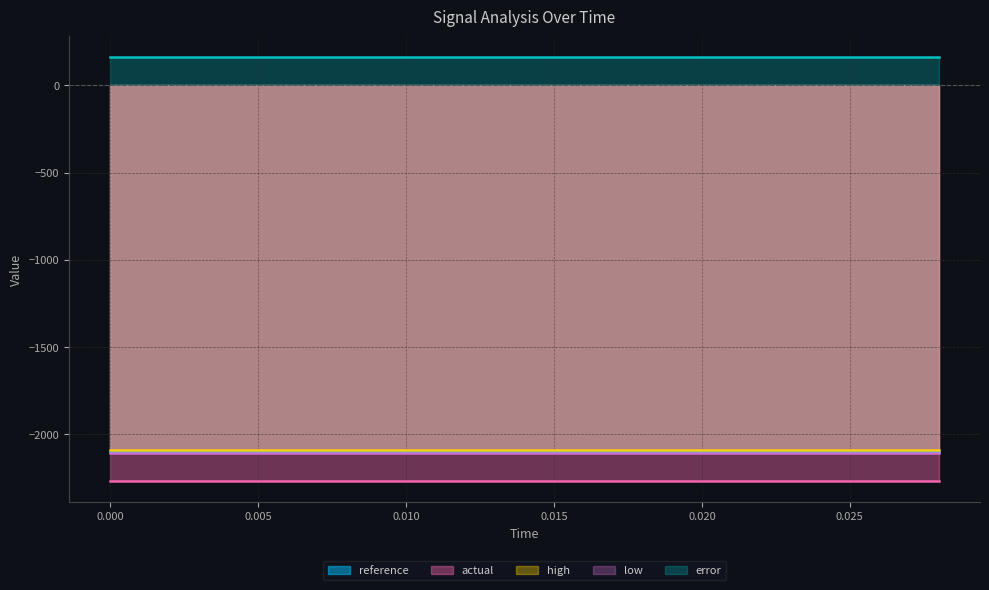

Reading right to left, extract all data points from this chart.

reference: 14=-2100.1	13=-2100.1	12=-2100.1	11=-2100.1	10=-2100.1	9=-2100.1	8=-2100.1	7=-2100.1	6=-2100.1	5=-2100.1	4=-2100.1	3=-2100.1	2=-2100.1	1=-2100.1	0=-2100.1
actual: 14=-2267.0	13=-2267.0	12=-2267.0	11=-2267.0	10=-2267.0	9=-2267.0	8=-2267.0	7=-2267.0	6=-2267.0	5=-2267.0	4=-2267.0	3=-2267.0	2=-2267.0	1=-2267.0	0=-2267.0
high: 14=-2093.8	13=-2093.8	12=-2093.8	11=-2093.8	10=-2093.8	9=-2093.8	8=-2093.8	7=-2093.8	6=-2093.8	5=-2093.8	4=-2093.8	3=-2093.8	2=-2093.8	1=-2093.8	0=-2093.8
low: 14=-2106.4	13=-2106.4	12=-2106.4	11=-2106.4	10=-2106.4	9=-2106.4	8=-2106.4	7=-2106.4	6=-2106.4	5=-2106.4	4=-2106.4	3=-2106.4	2=-2106.4	1=-2106.4	0=-2106.4
error: 14=160.6	13=160.6	12=160.6	11=160.6	10=160.6	9=160.6	8=160.6	7=160.6	6=160.6	5=160.6	4=160.6	3=160.6	2=160.6	1=160.6	0=160.6